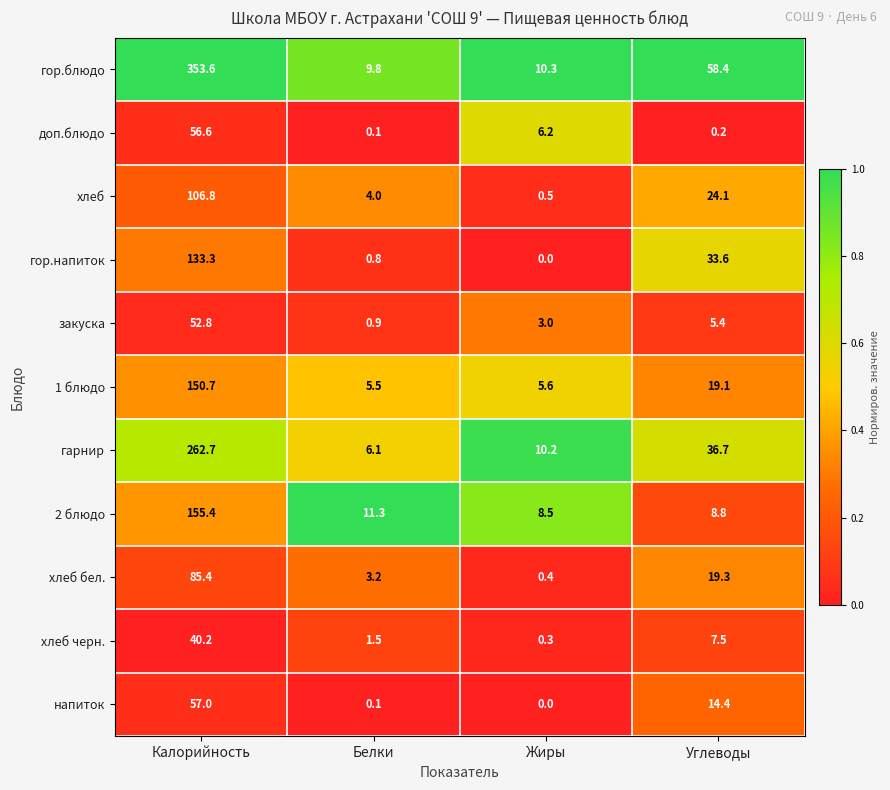

What is the sum of the доп.блюдо values at Белки and Жиры?

6.3